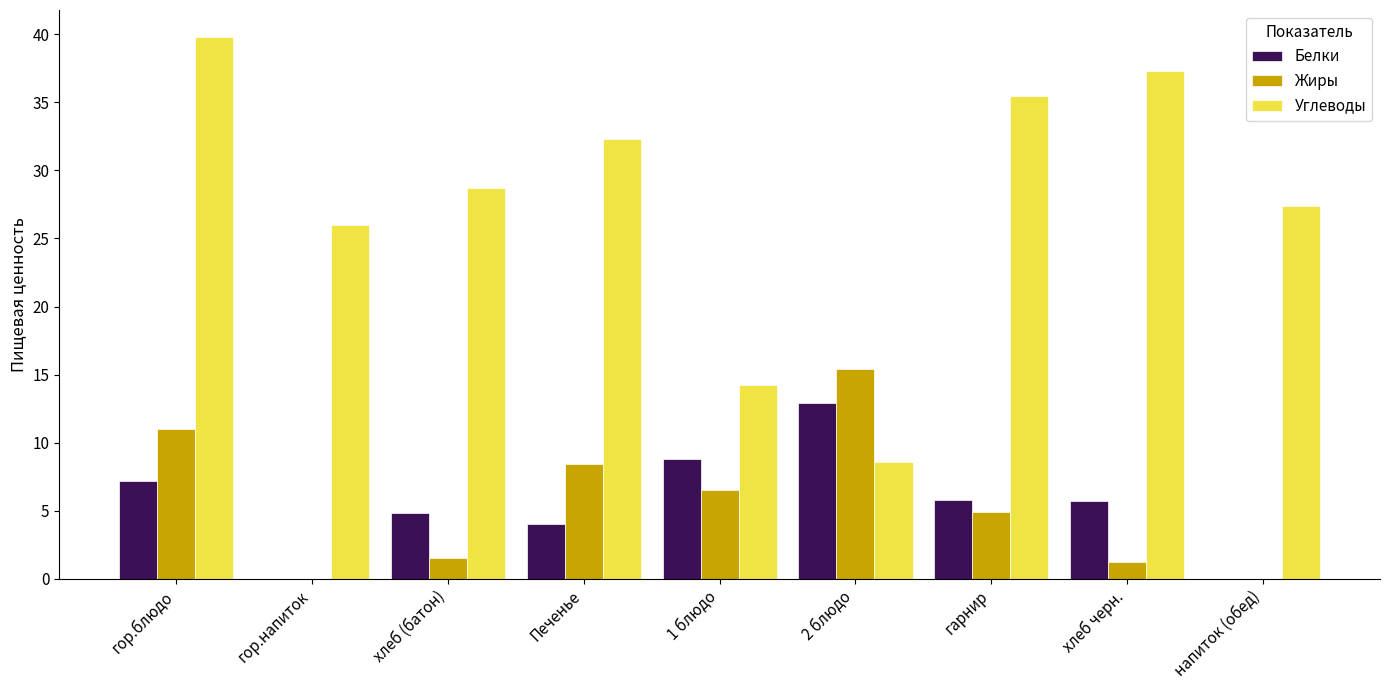

What is the sum of all Белки values?

49.2